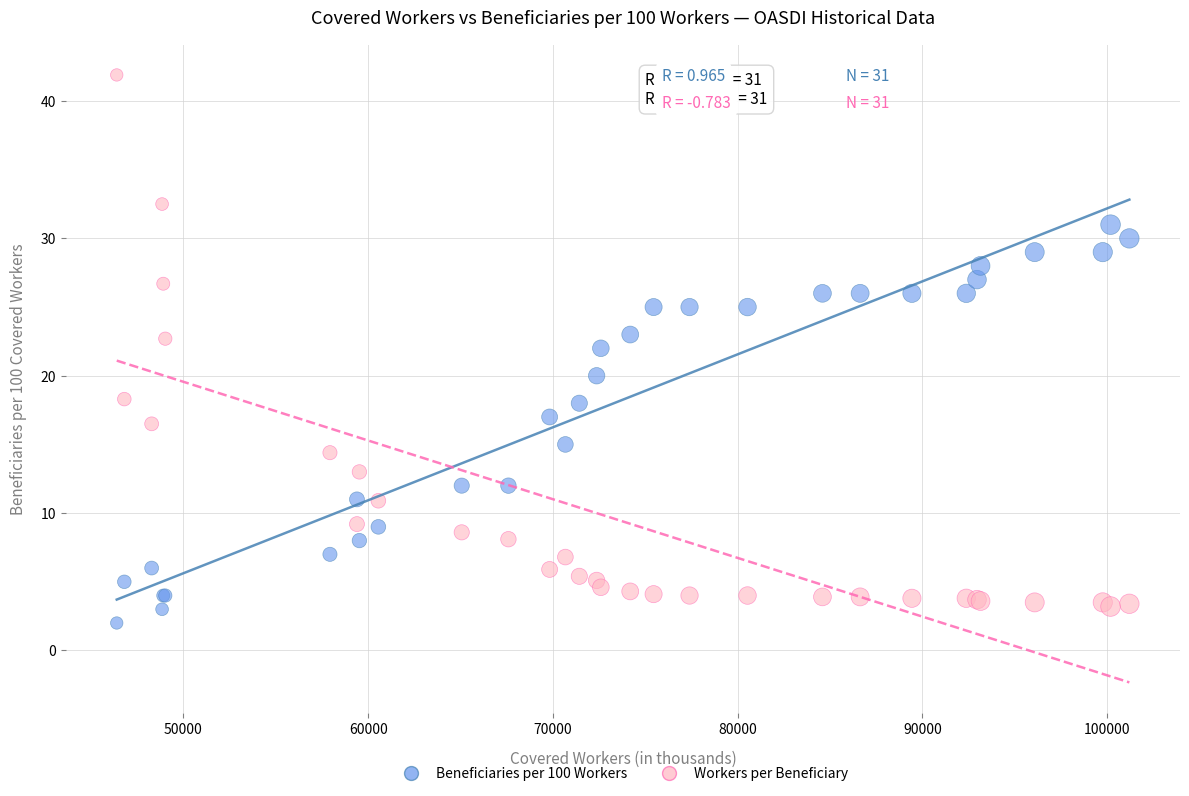

In the Beneficiaries per 100 Workers series, what Y value is closest to 16?

15.0